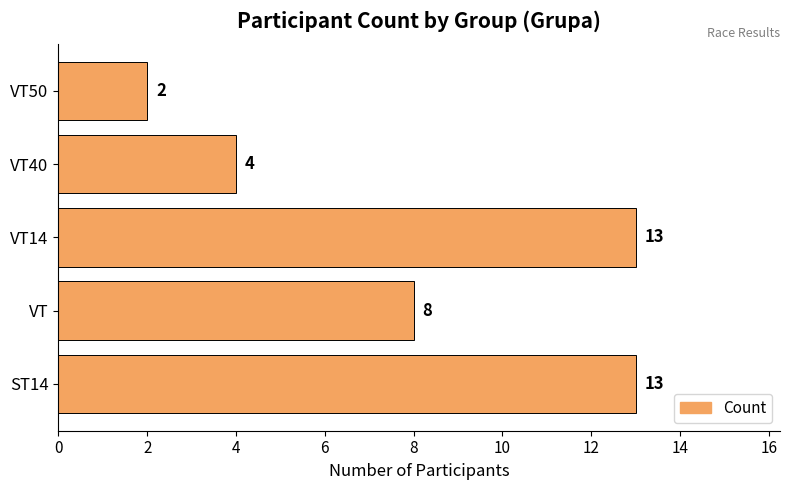

Is it true that the value at VT14 is 13?

True